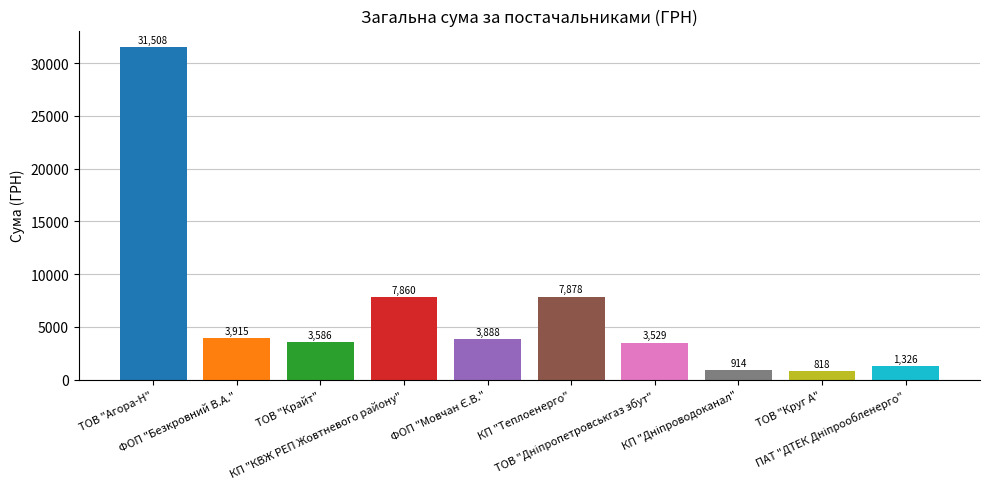

What is the minimum value shown in the chart?

818.5